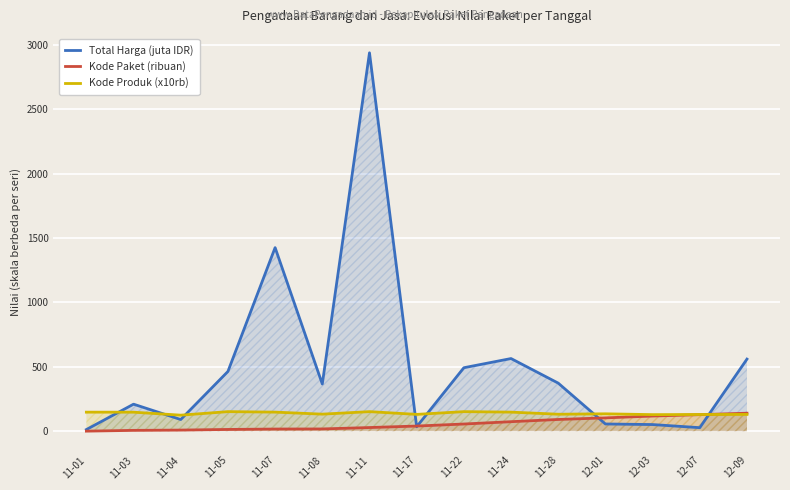

What is the label of the 7th point from the right?

11-22